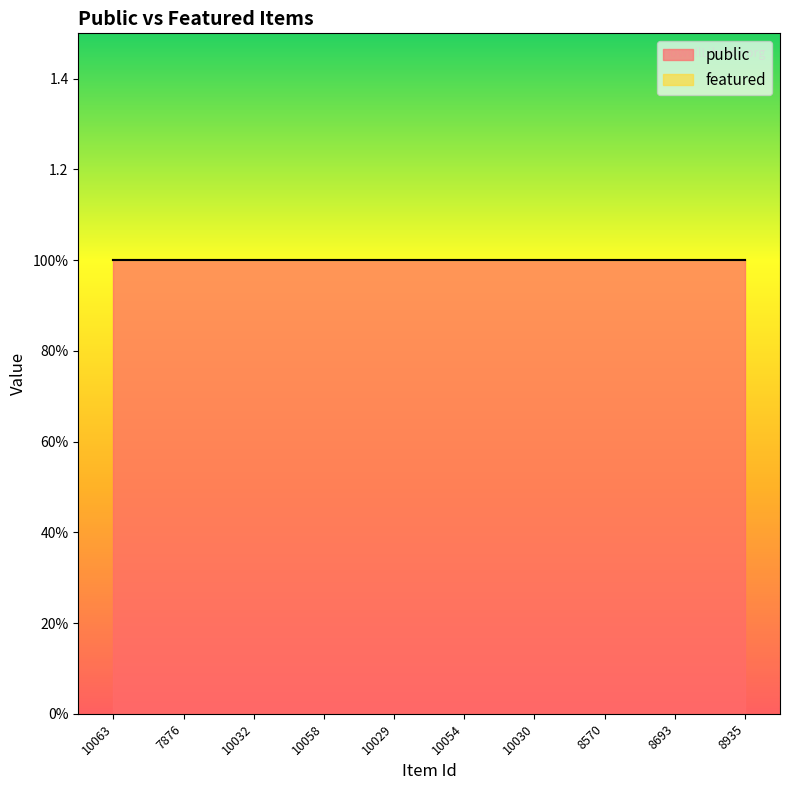

What is the sum of the public values at 8570 and 10032?

2